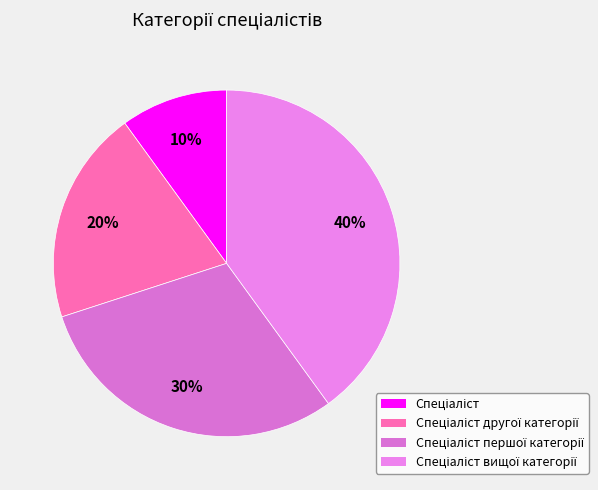

Does any single category account for the majority?

No